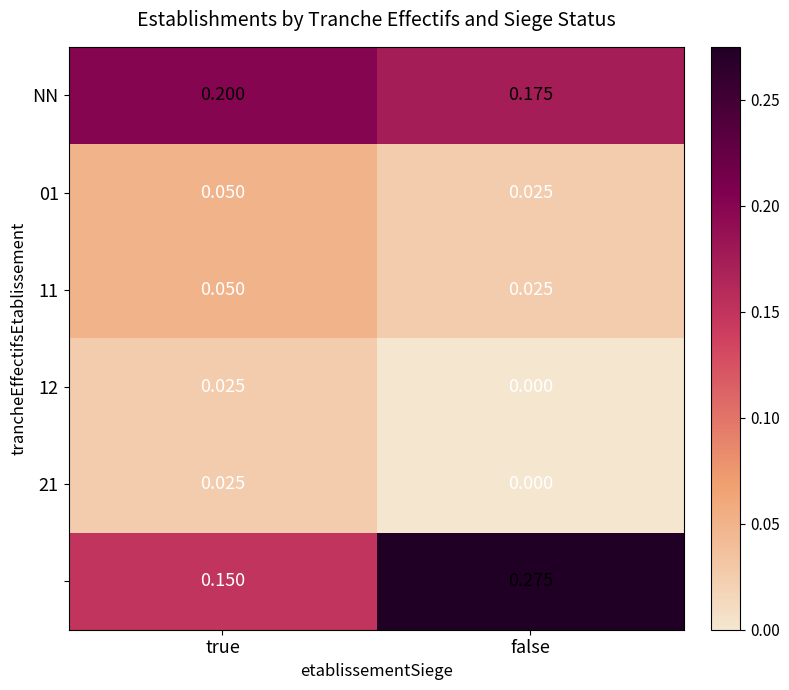

Which category has the lowest value across all series?

false